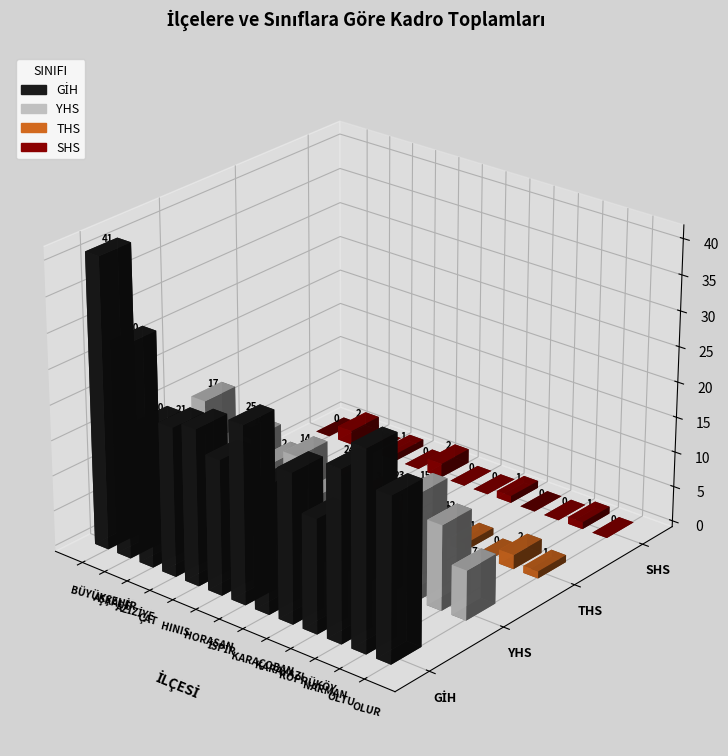

At which category is the sum across all series the highest?

AŞKALE